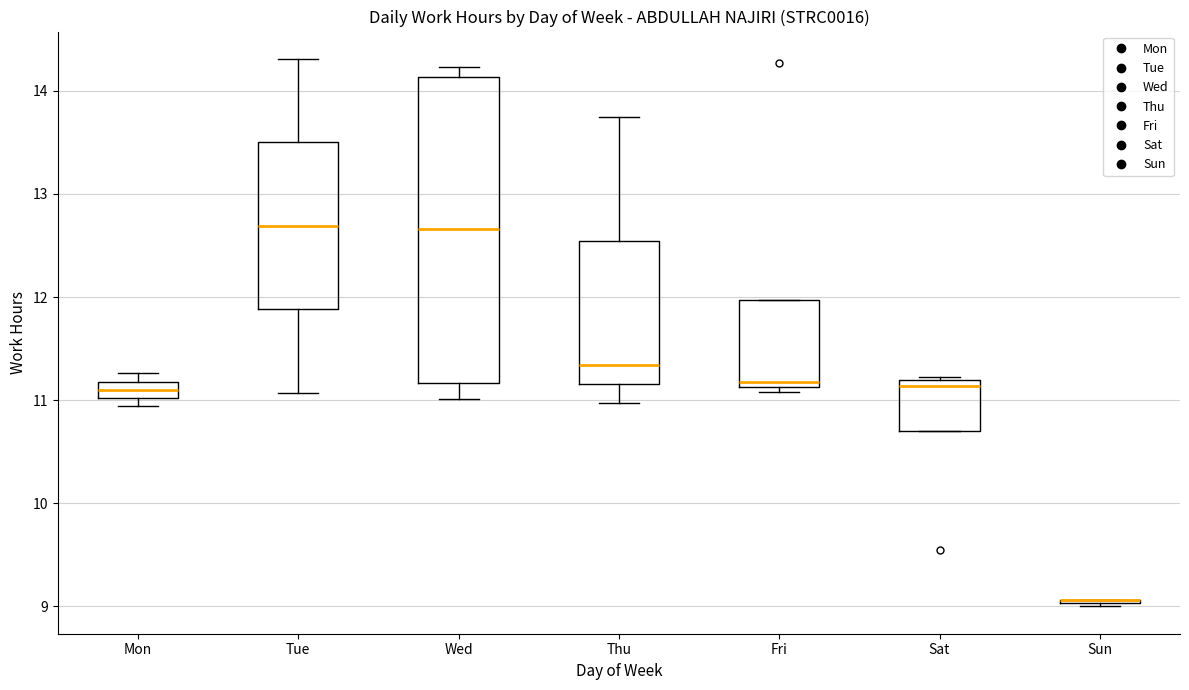

Reading left to right, transcribe this box plot: for each box, give where its median line is, the range the box spans, and where its two whiskers end, as read against the y-axis. The values are not printed on the chart, so give them approximately, as read against the axis.

Mon: median 11.1, box 11.0 to 11.2, whiskers 10.9 to 11.3
Tue: median 12.7, box 11.9 to 13.5, whiskers 11.1 to 14.3
Wed: median 12.7, box 11.2 to 14.1, whiskers 11.0 to 14.2
Thu: median 11.3, box 11.2 to 12.5, whiskers 11.0 to 13.8
Fri: median 11.2, box 11.1 to 12.0, whiskers 11.1 (just below the box's lower edge) to 12.0
Sat: median 11.1, box 10.7 to 11.2, whiskers 10.7 to 11.2
Sun: box collapsed to a line at 9.1, whiskers 9.0 to 9.1